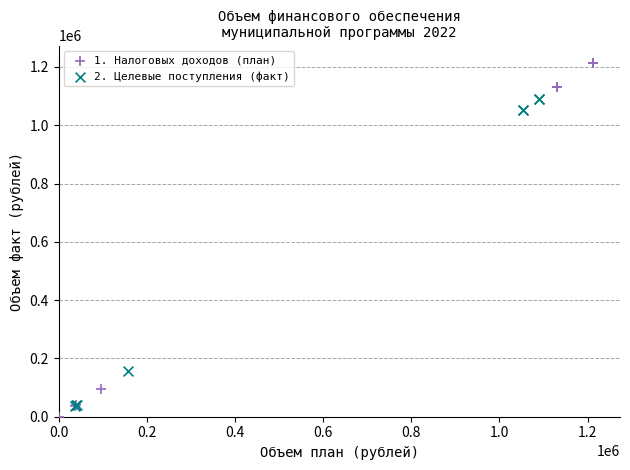

Which series reaches the minimum Y coordinate?

1. Налоговых доходов (план)